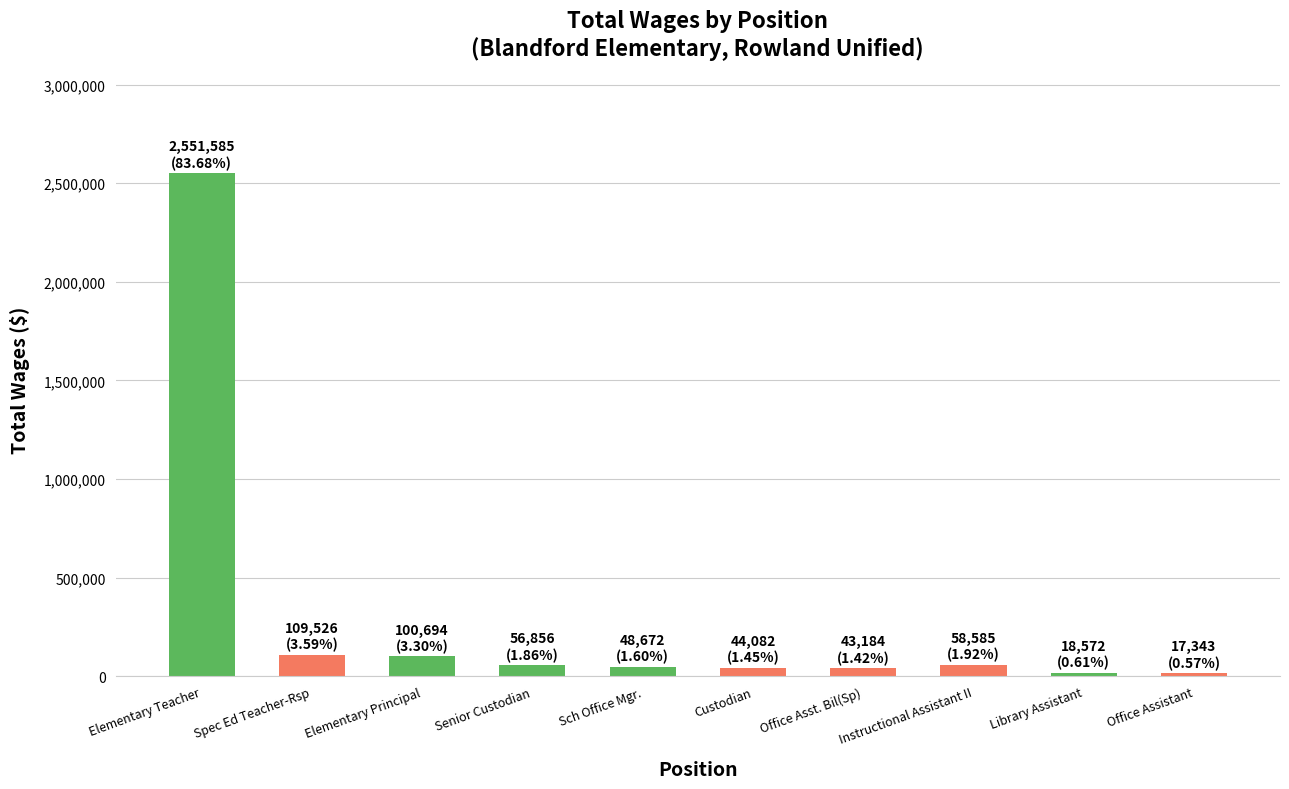

What is the sum of the values at Spec Ed Teacher-Rsp and Senior Custodian?

166382